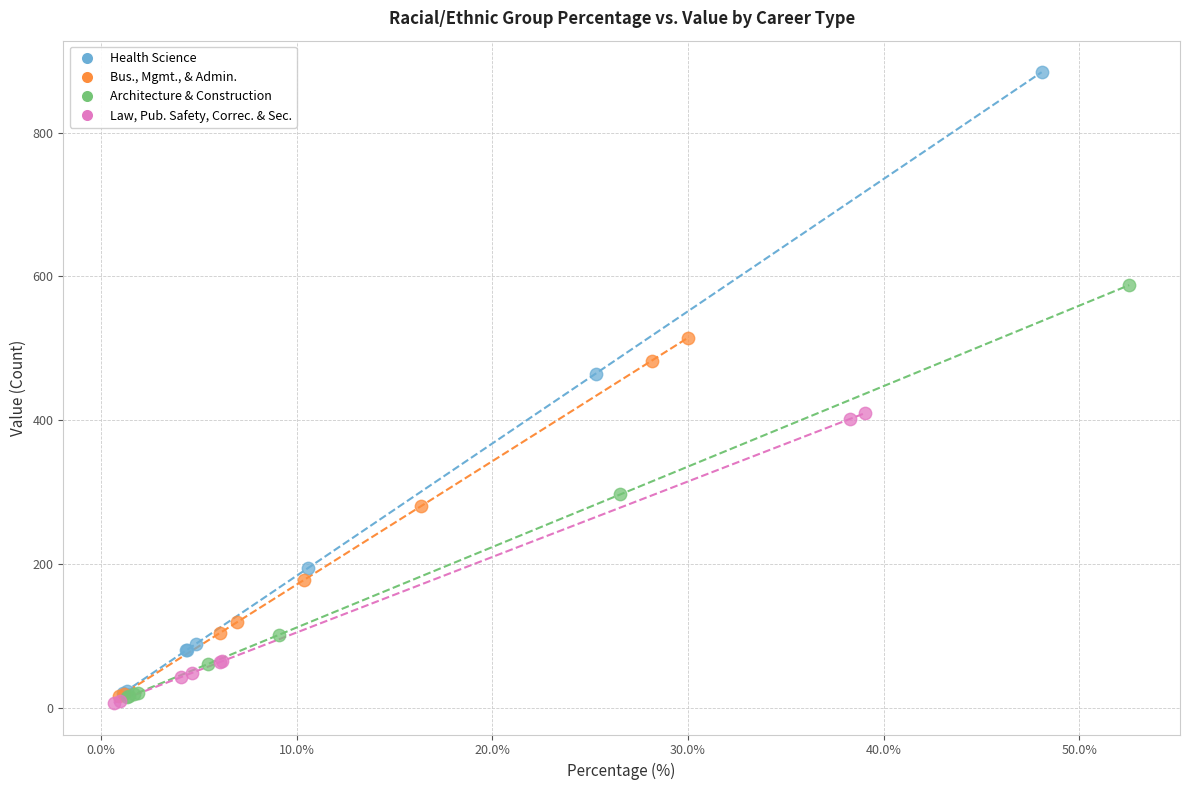

Which series has the widest spread of Y values?

Health Science